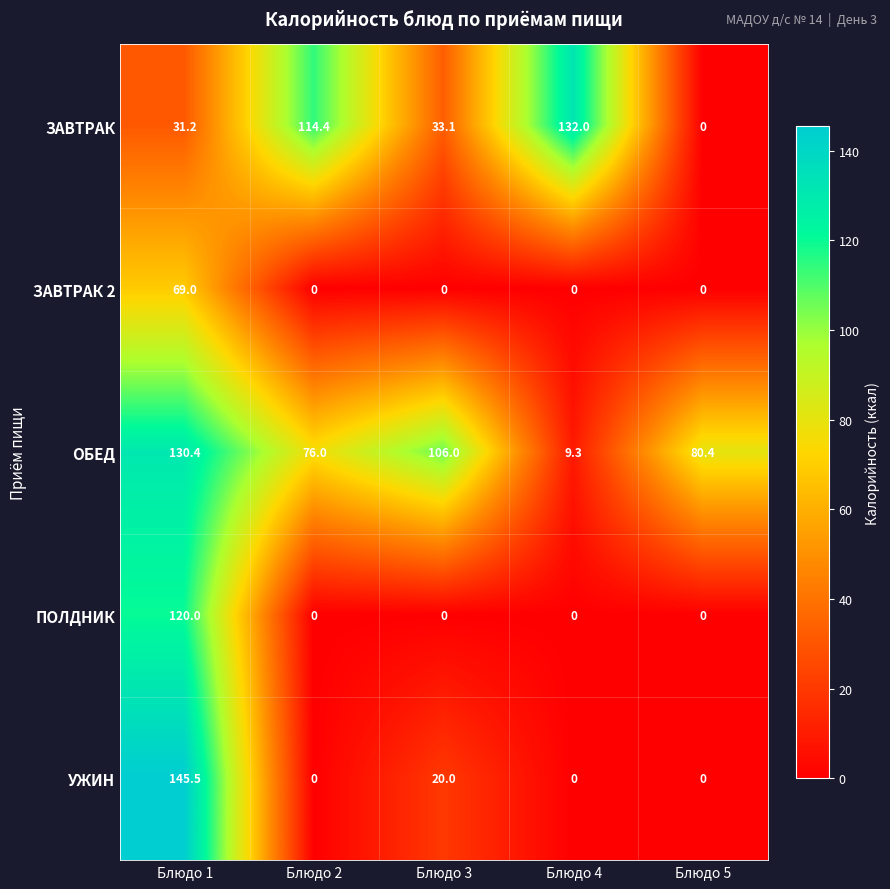

True or false: ОБЕД has a value of 76.0 at Блюдо 2.

True